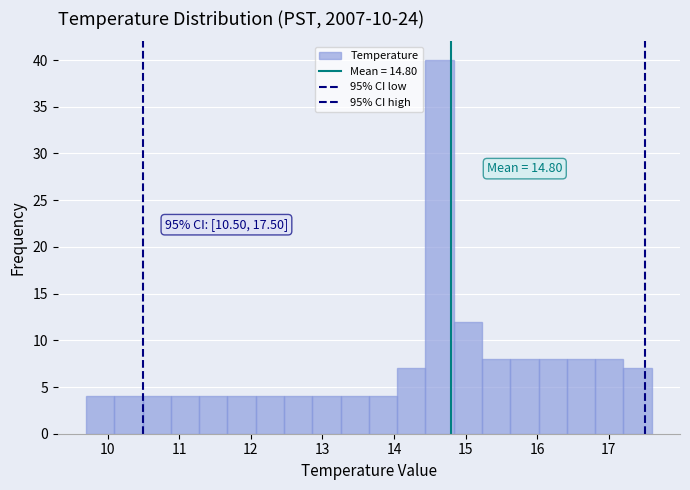

Read against the x-axis, roughly where is the centre of the tallest bar?

14.6